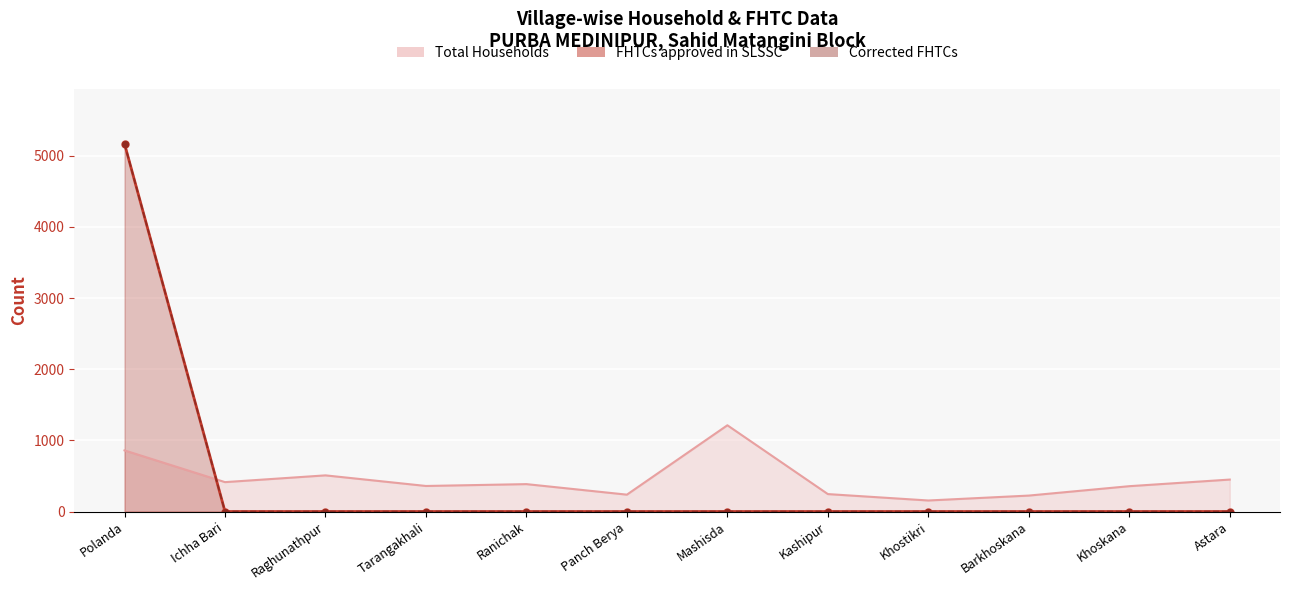

Reading left to right, what are all the values shown in this chart?

Total Households: Polanda=859	Ichha Bari=413	Raghunathpur=508	Tarangakhali=359	Ranichak=385	Panch Berya=237	Mashisda=1212	Kashipur=245	Khostikri=155	Barkhoskana=224	Khoskana=356	Astara=449
FHTCs approved in SLSSC: Polanda=5167	Ichha Bari=0	Raghunathpur=0	Tarangakhali=0	Ranichak=0	Panch Berya=0	Mashisda=0	Kashipur=0	Khostikri=0	Barkhoskana=0	Khoskana=0	Astara=0
Corrected FHTCs: Polanda=5167	Ichha Bari=0	Raghunathpur=0	Tarangakhali=0	Ranichak=0	Panch Berya=0	Mashisda=0	Kashipur=0	Khostikri=0	Barkhoskana=0	Khoskana=0	Astara=0